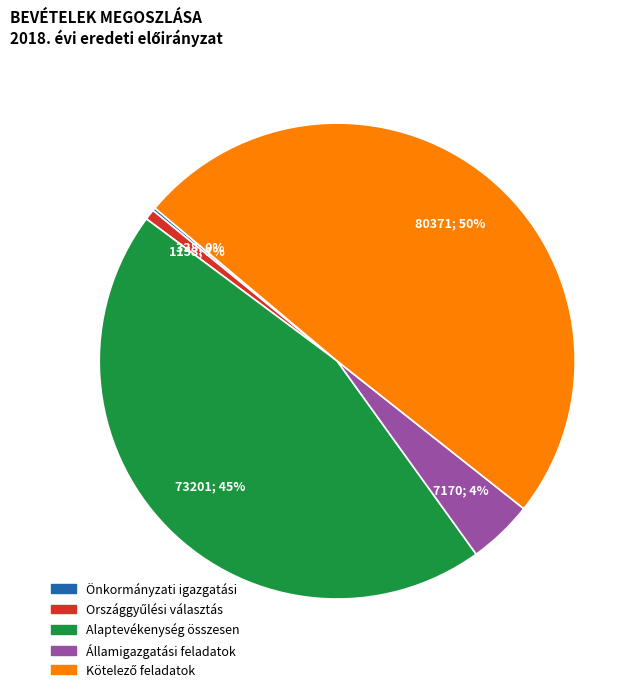

To the nearest percent, what percentage of the pie is Alaptevékenység összesen?

45%